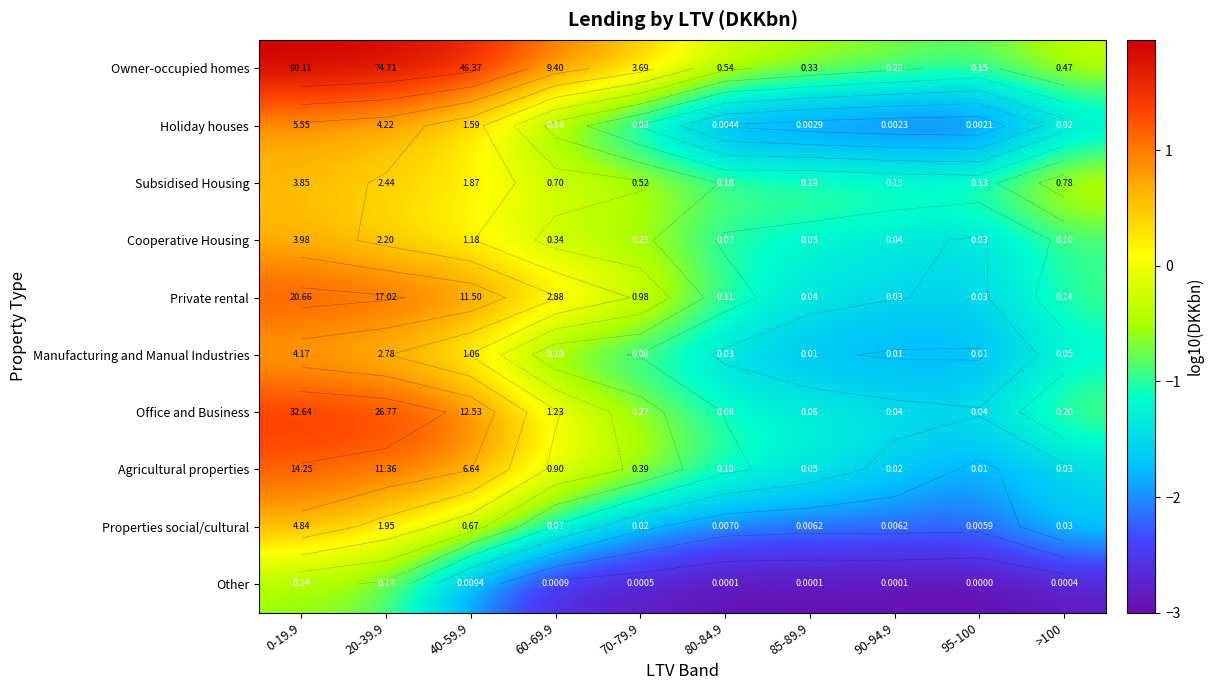

Which series has the largest total across all categories?

Owner-occupied homes